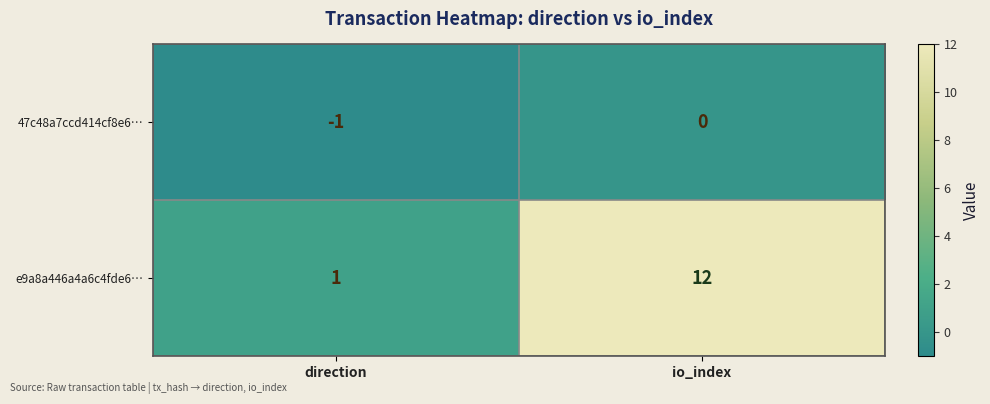

What is the total value across all series at io_index?

12